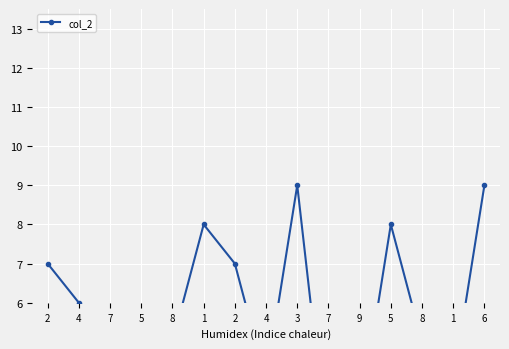

At which category does the chart reach its peak across all series?

3